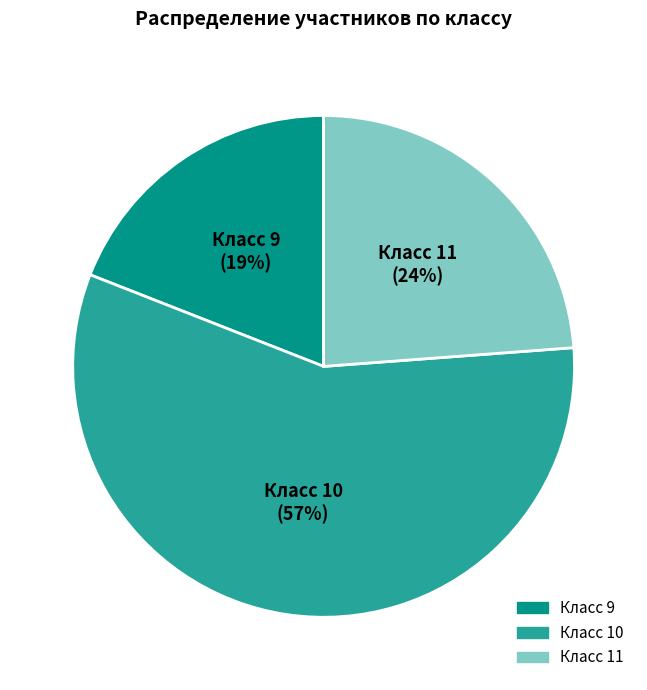

Is there a majority slice in this chart?

Yes